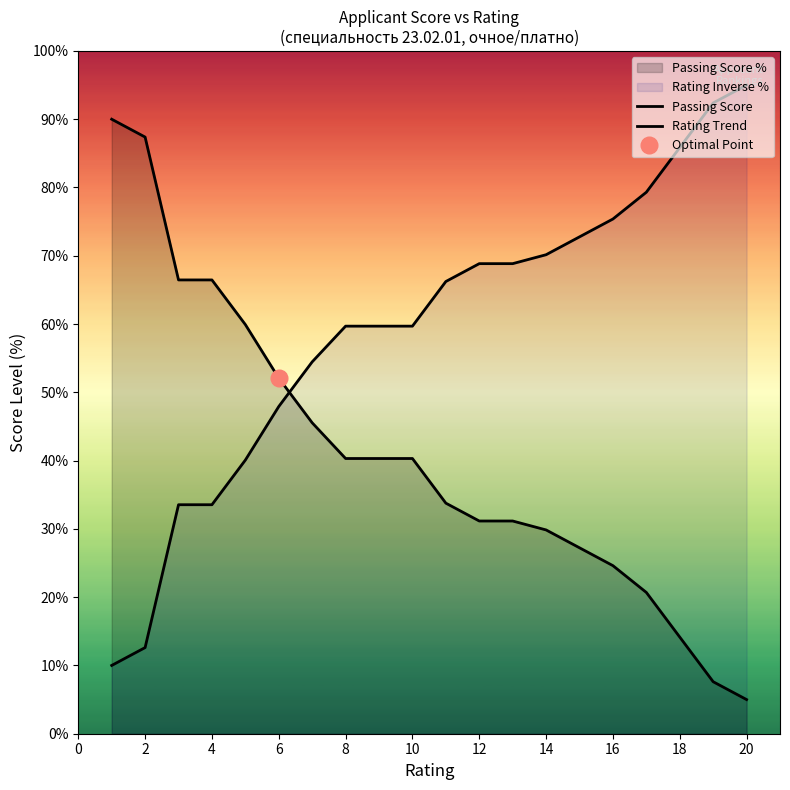

At how many categories does at least one series exceed 17?

20